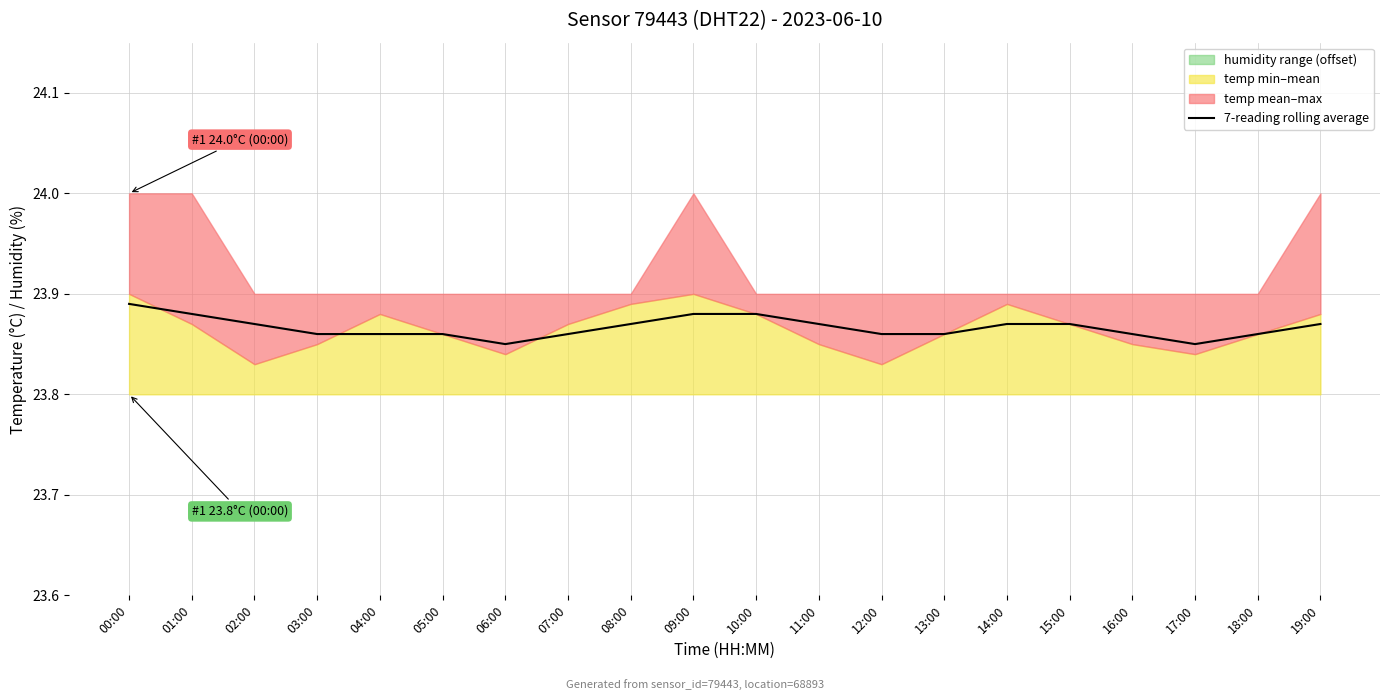

What is the average value?

23.9